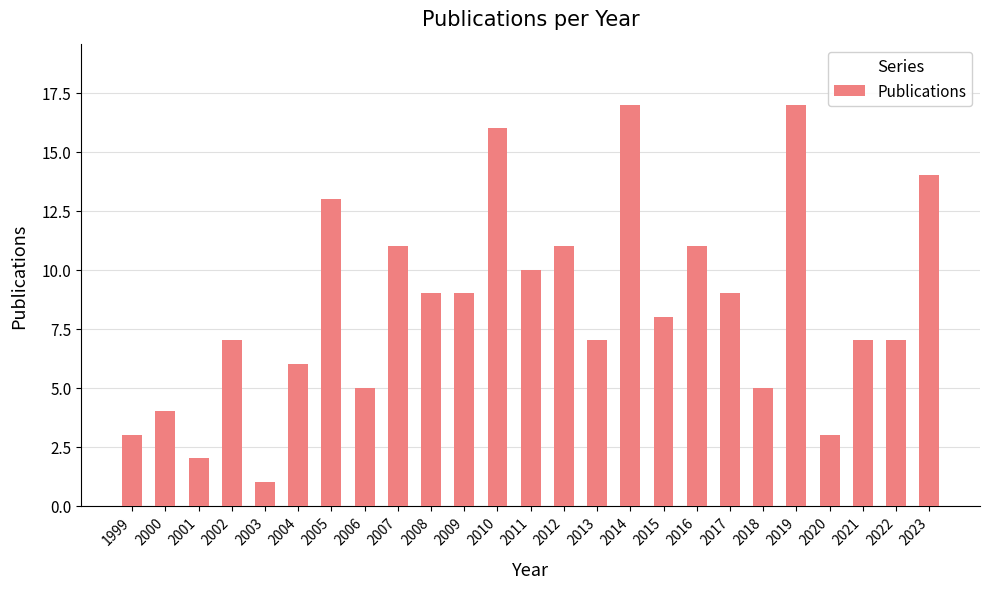

What is the value of the 21st bar from the left?

17